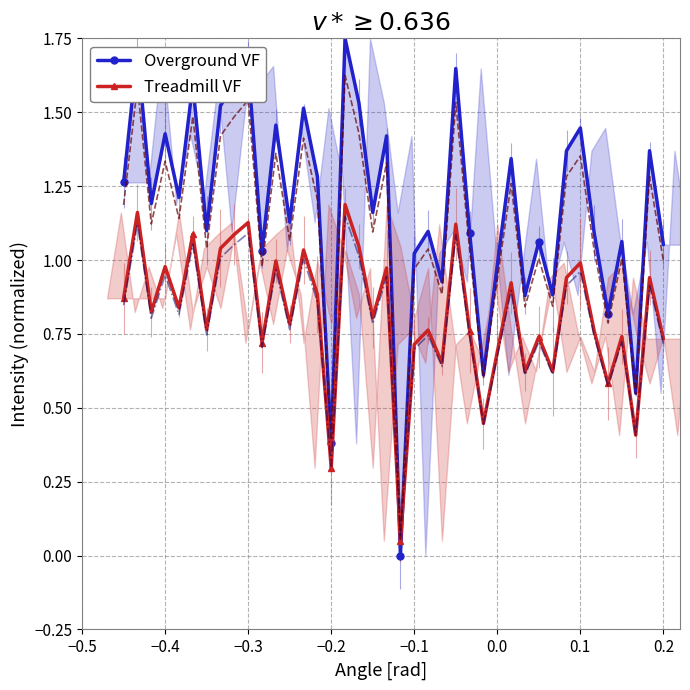

In Treadmill VF, how many points are lower than both neighbors (excluding endpoints)?

14